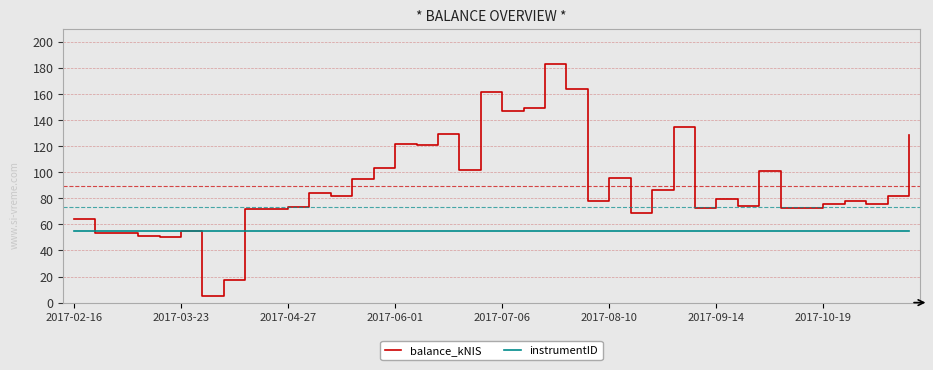

What is the highest value of the instrumentID series?

55.0